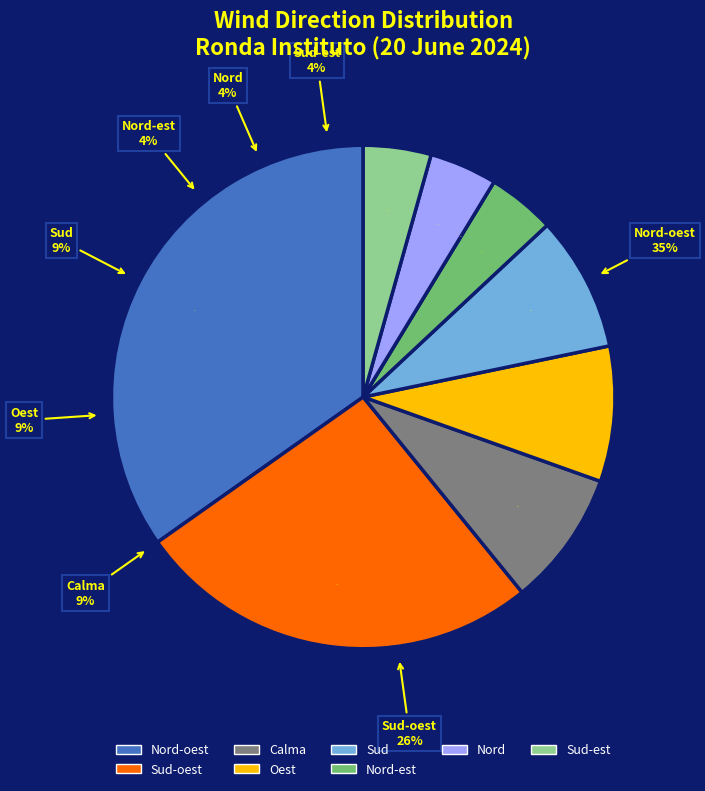

The Calma slice represents 4% of the pie. True or false?

False